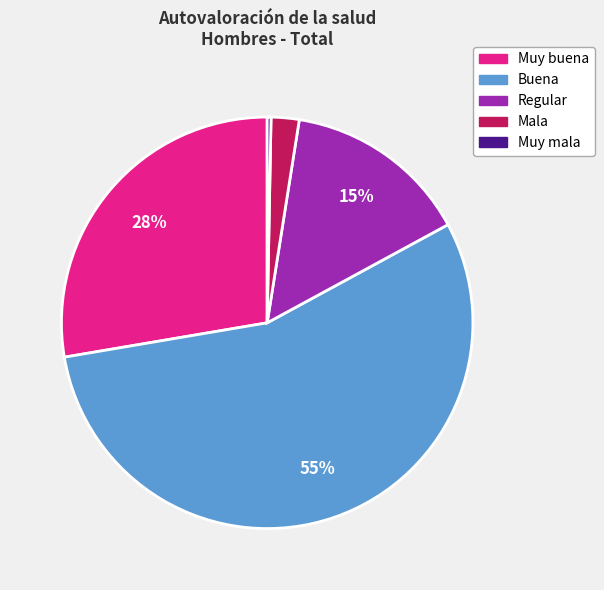

To the nearest percent, what is the difference between the Buena and Mala slice percentages?

53%